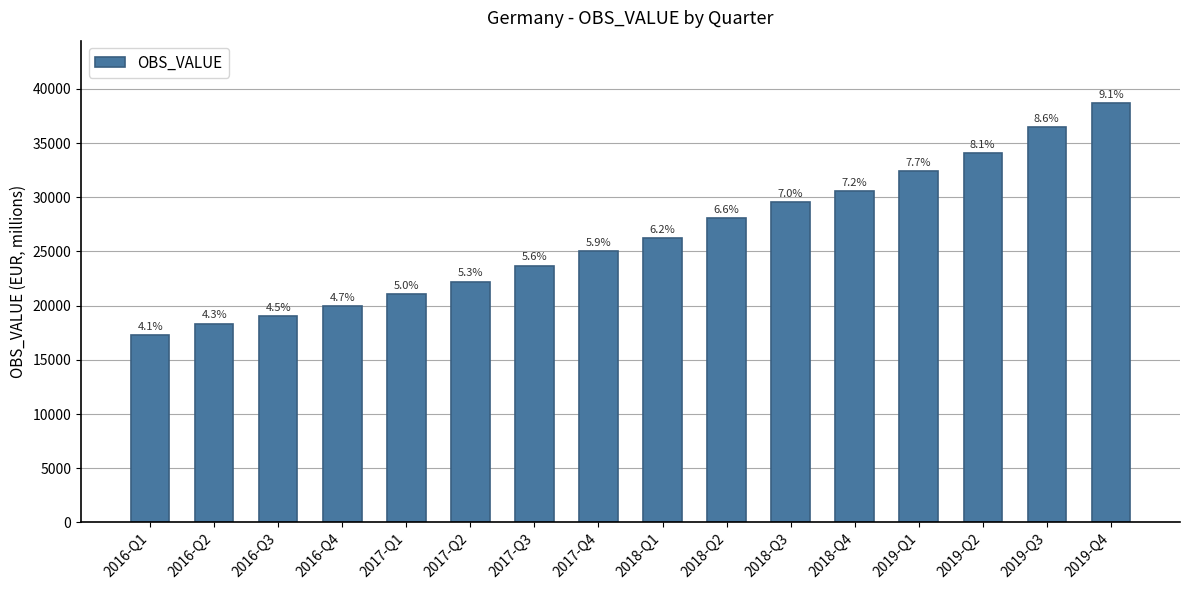

What is the value of the 15th bar from the left?

36468